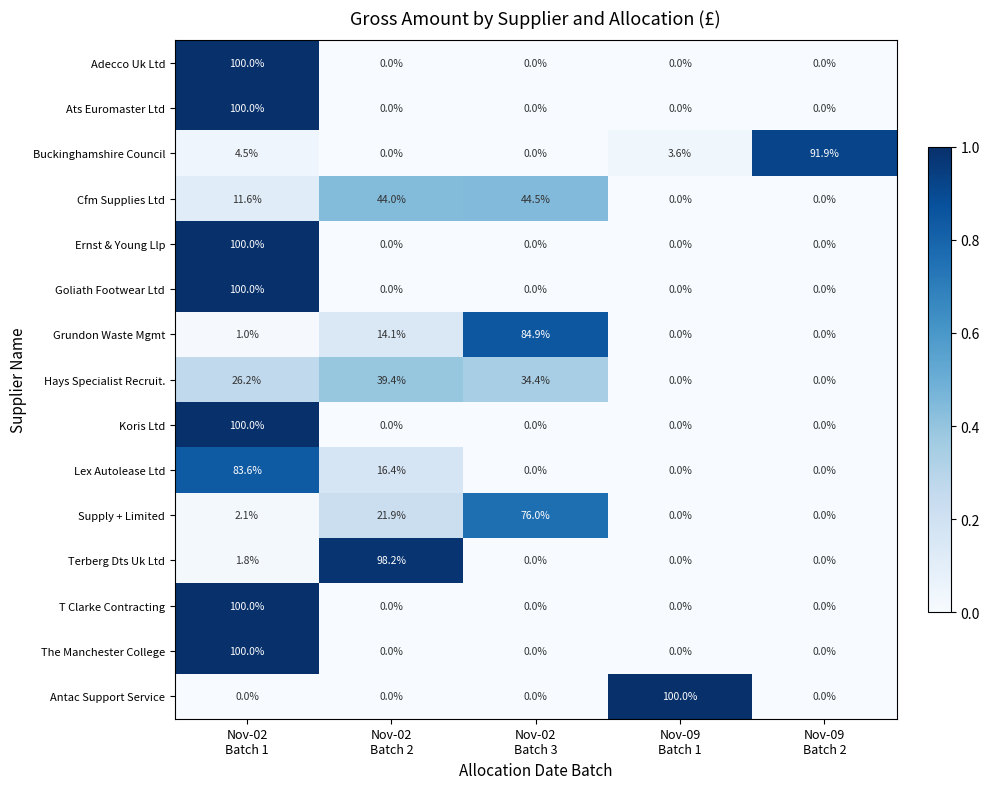

Which series has the largest total across all categories?

Cfm Supplies Ltd